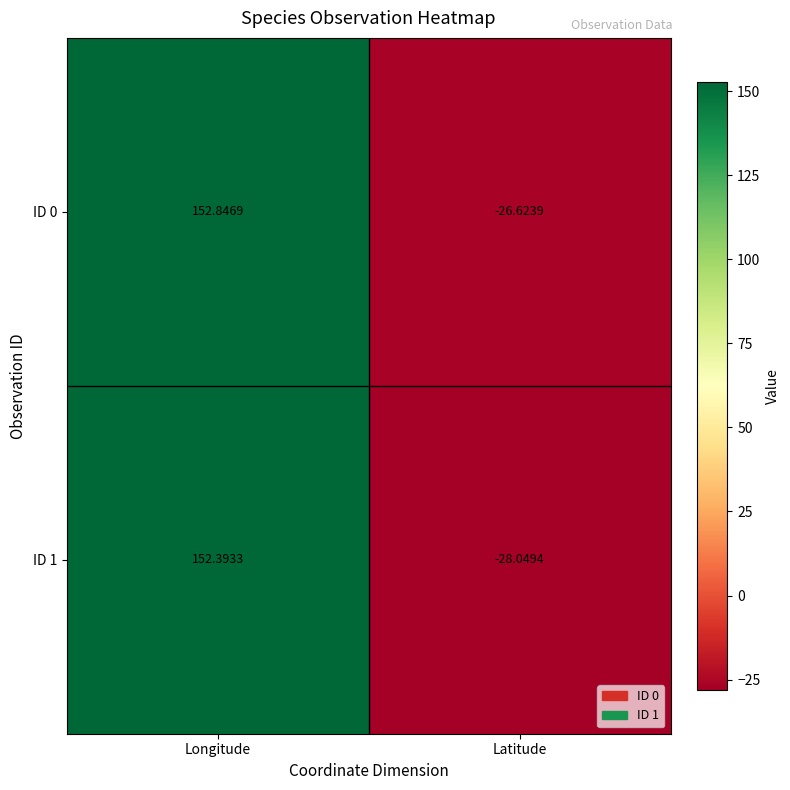

List the labels in order of ID 0 value, smallest first.

Latitude, Longitude